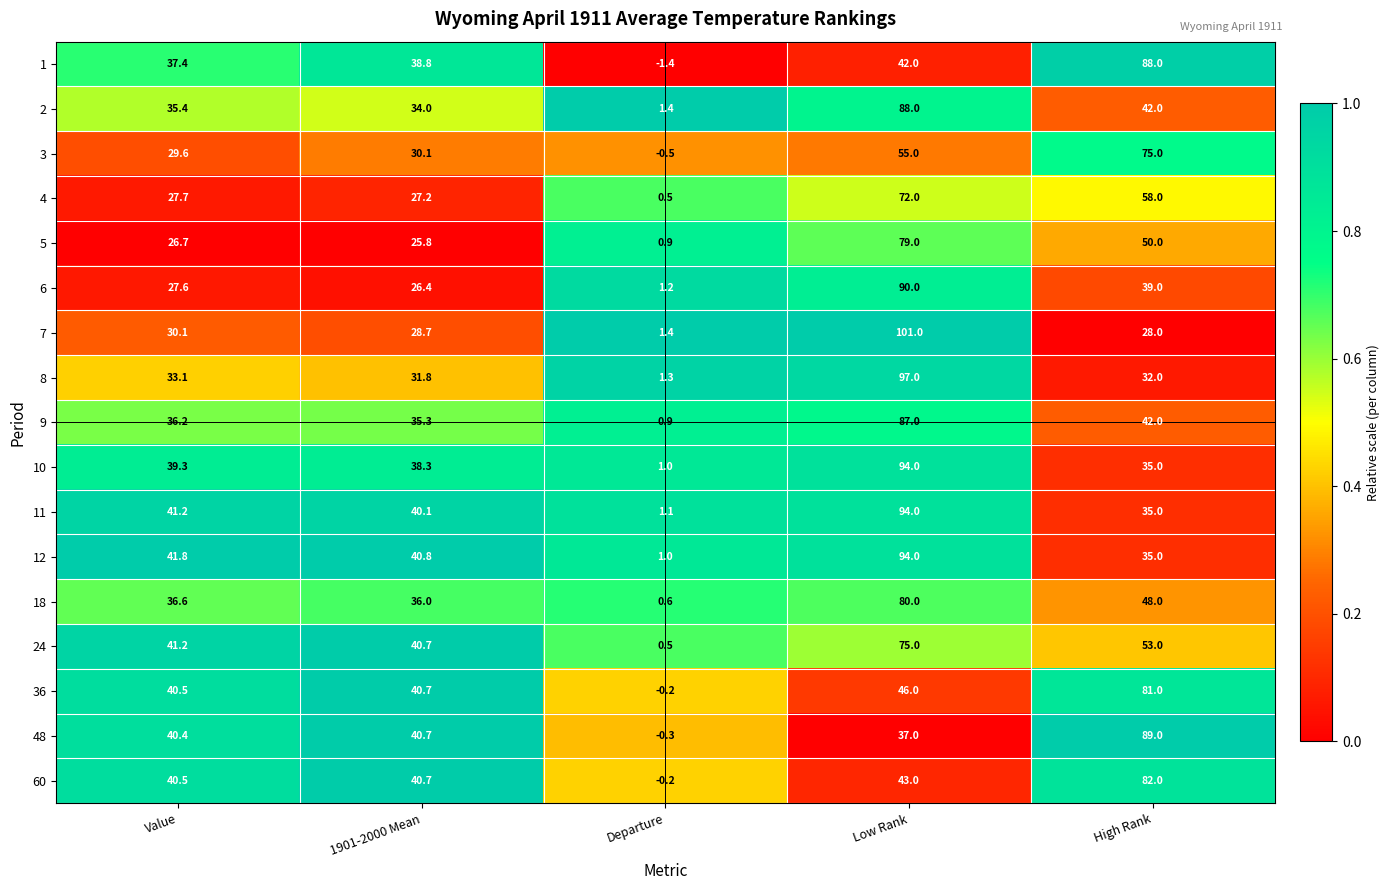

The 5 series shows 79.7 at High Rank. True or false?

False